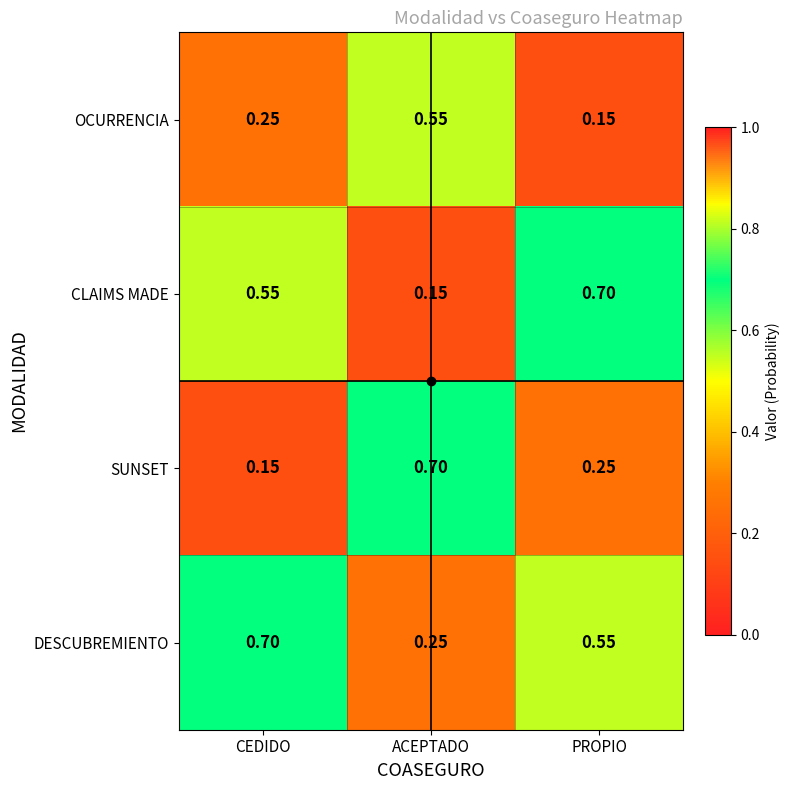

Is the value of CLAIMS MADE at PROPIO greater than the value of DESCUBREMIENTO at ACEPTADO?

Yes